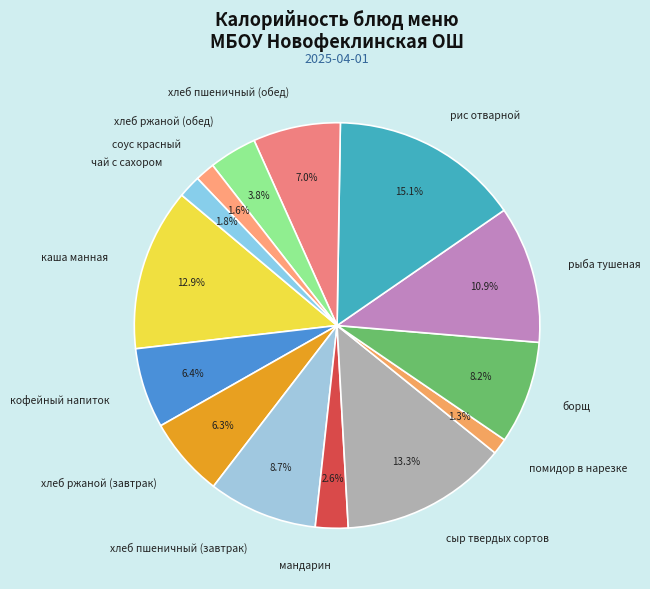

Which category has the biggest portion of the pie?

рис отварной